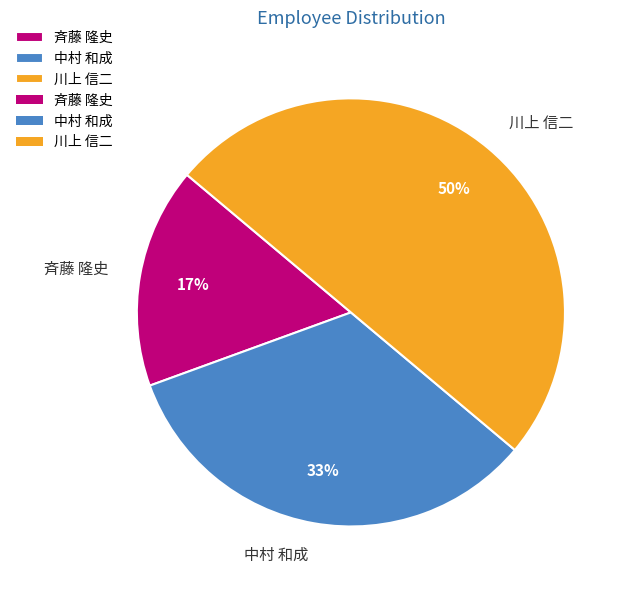

To the nearest percent, what is the difference between the largest and smallest slice percentages?

33%